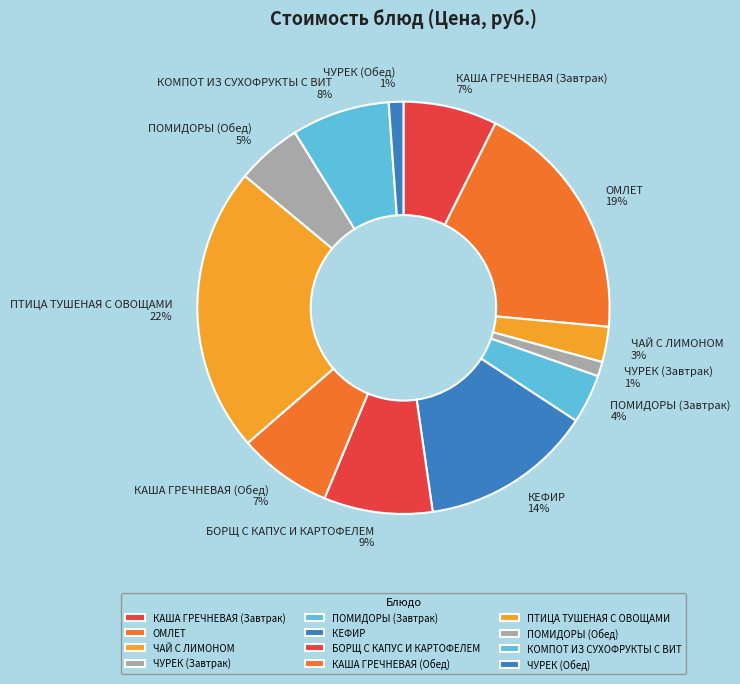

The ЧУРЕК (Завтрак) slice represents 1% of the pie. True or false?

True